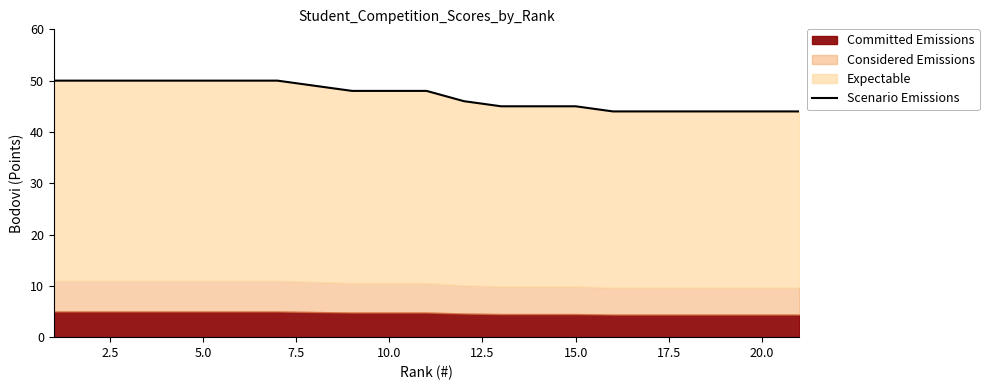

The chart shows a value of 29 at 5.0. True or false?

False